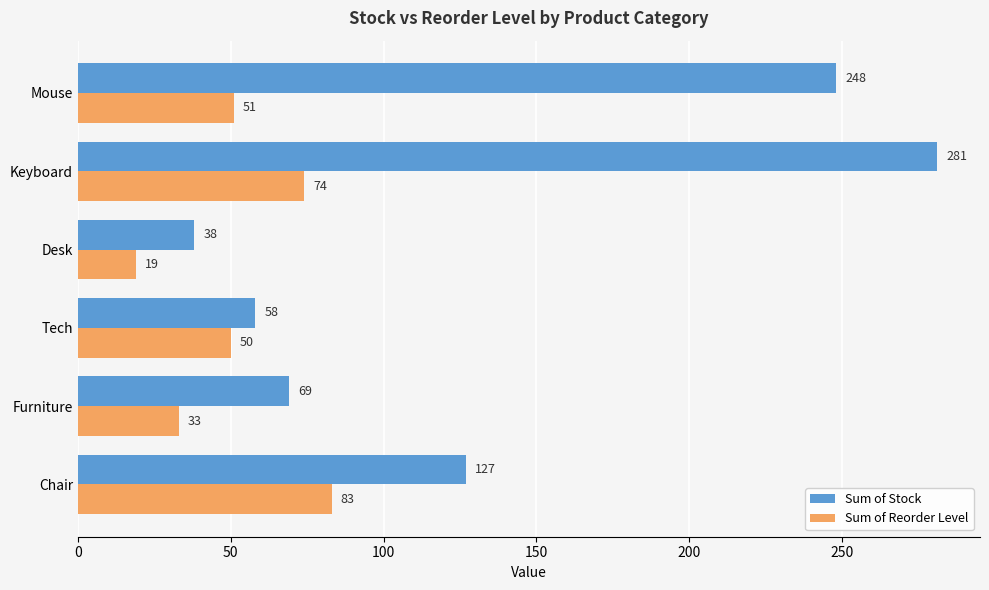

Is it true that Sum of Reorder Level equals 119 at Chair?

False